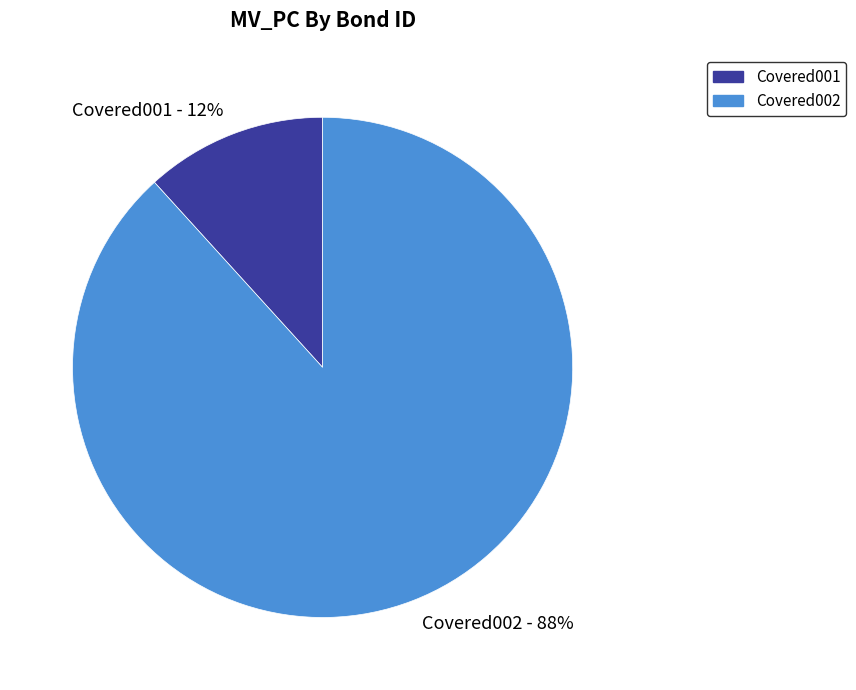

Which category has the biggest portion of the pie?

Covered002